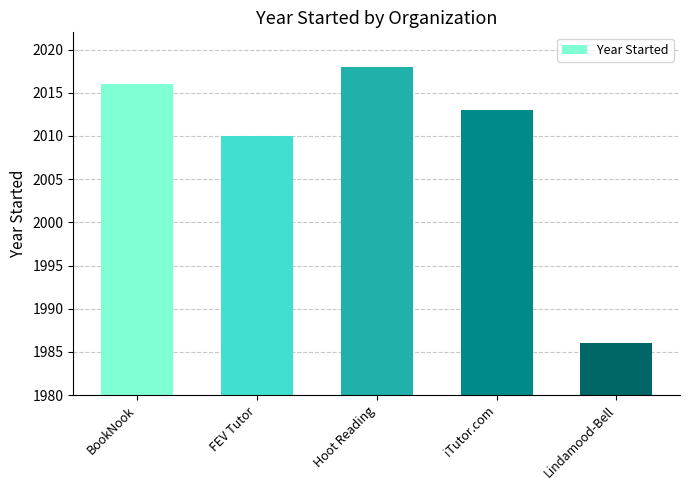

Reading left to right, transcribe all the data shown in this chart.

2016	2010	2018	2013	1986